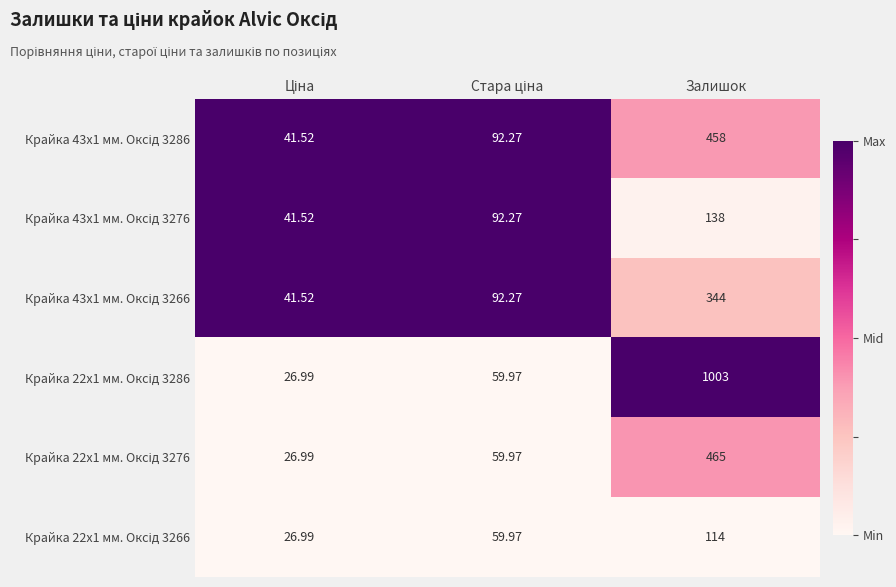

Which category has the highest value across all series?

Залишок